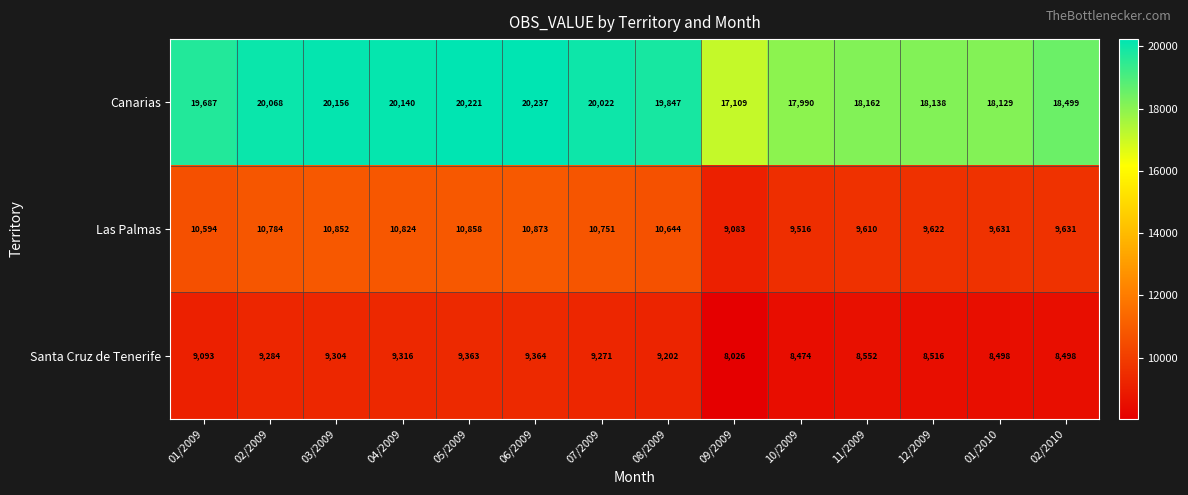

What is the sum of all Las Palmas values?

143273